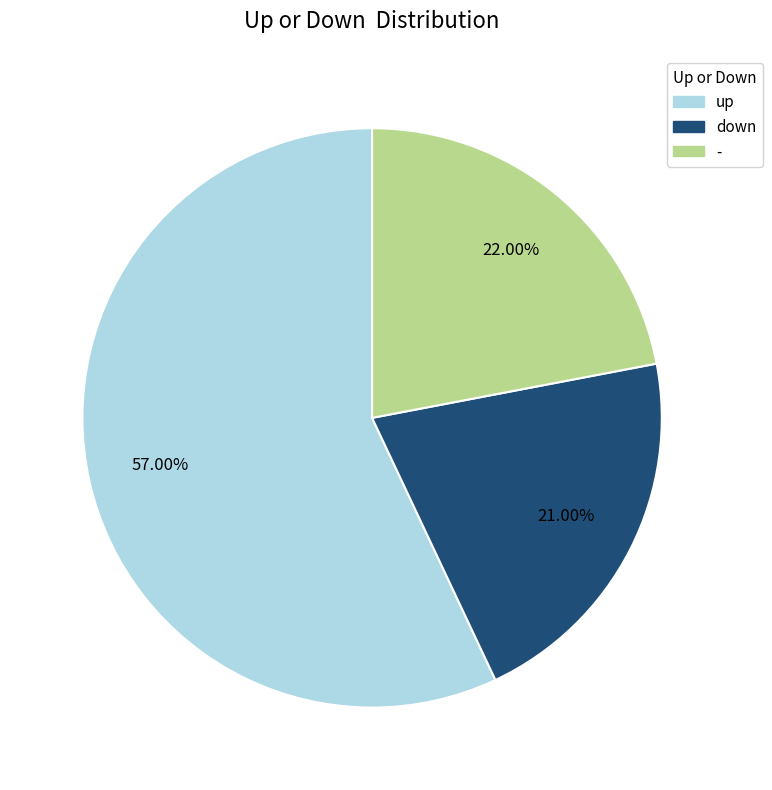

To the nearest percent, what is the average slice percentage?

33%